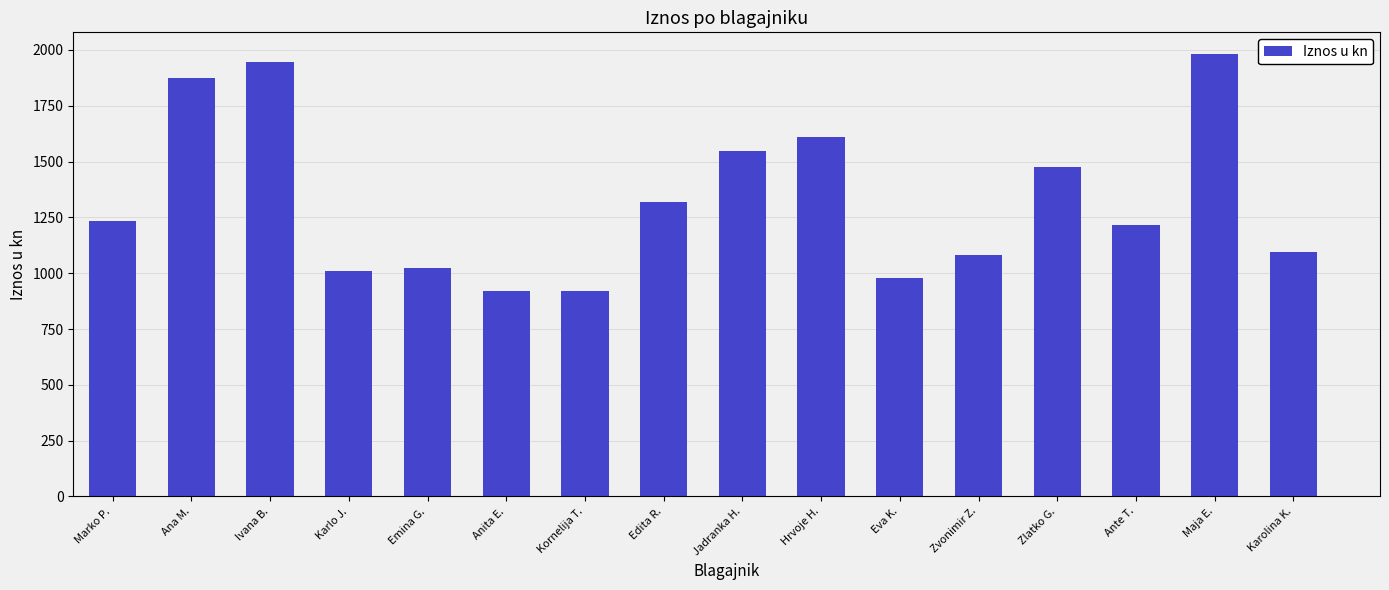

What is the difference between the maximum and minimum values?

1061